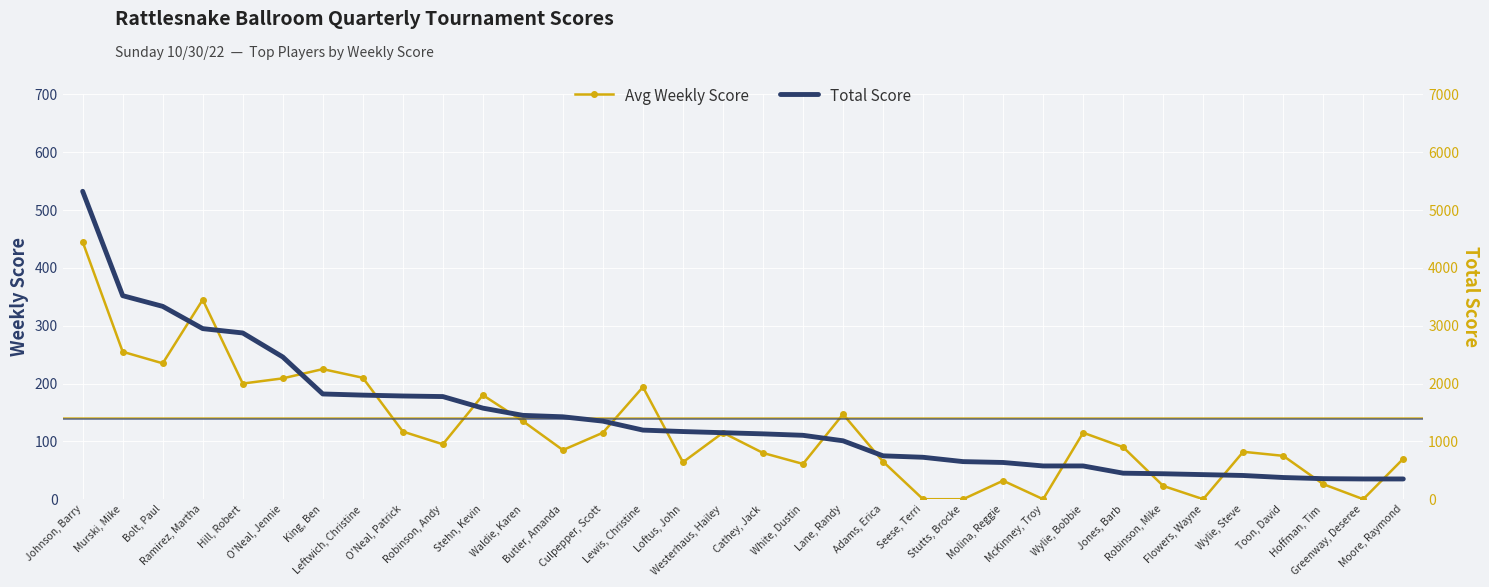

Which series has the widest spread of values?

Total Score